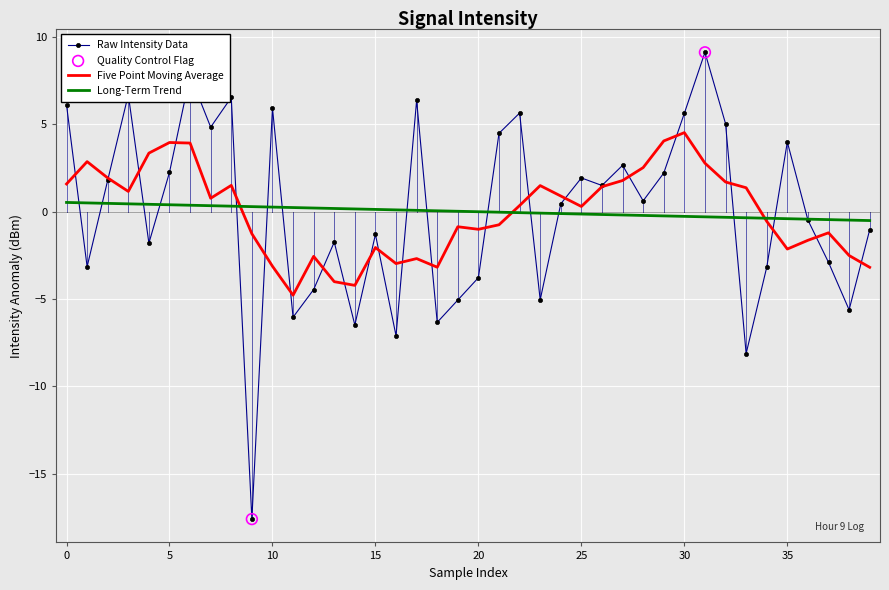

Which series has the widest spread of values?

Raw Intensity Data